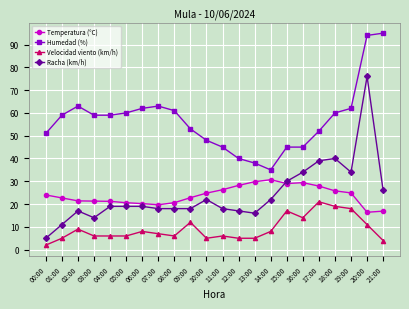

What is the spread (max minus min) of values at 05:00?

54.0